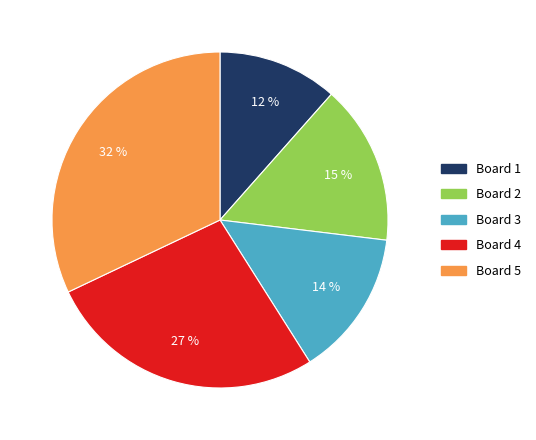

Is Board 1 the majority of the pie?

No